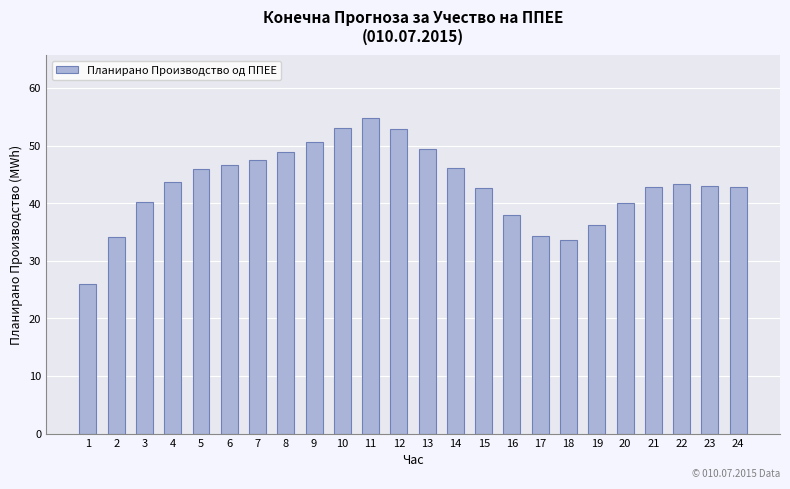

What is the value of the 24th bar from the left?

42.8